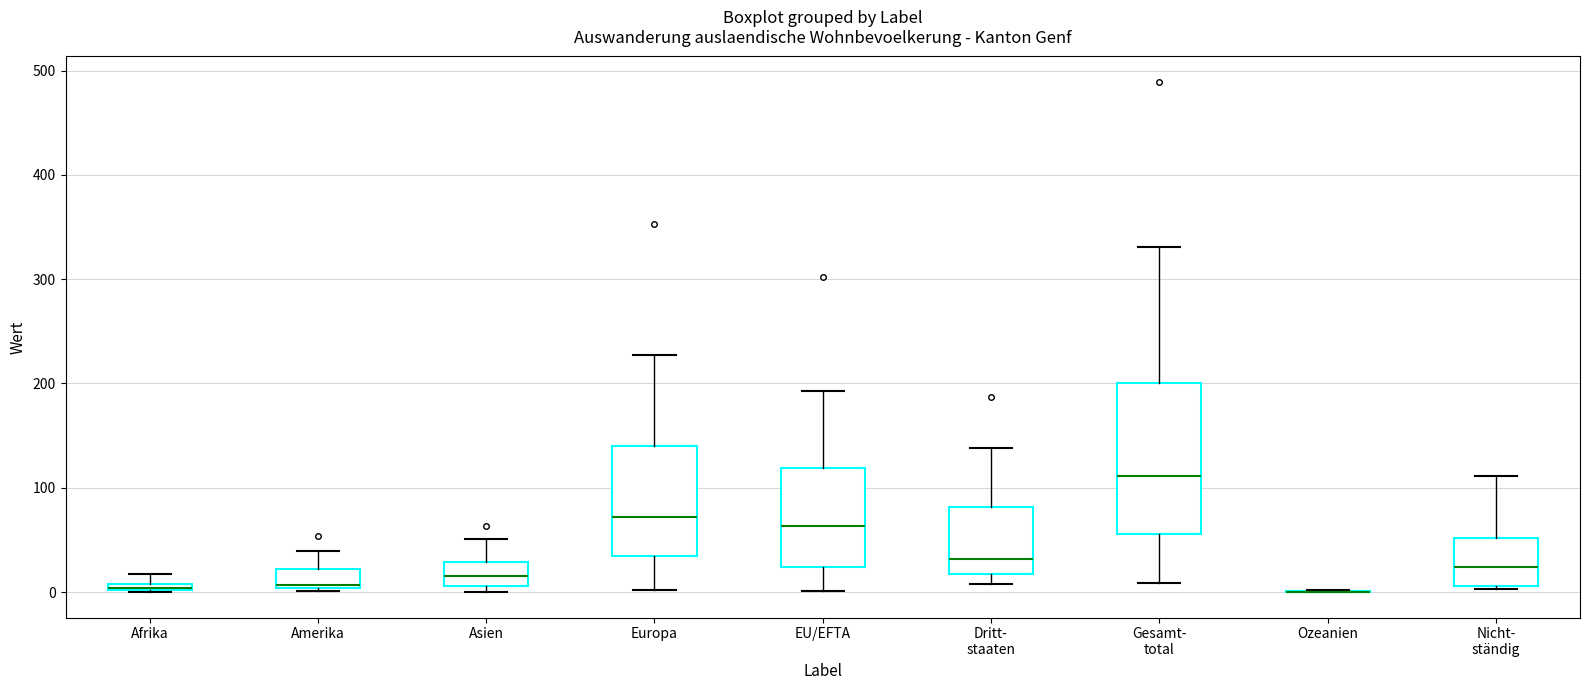

Which box is the tallest, from its lower edge to its upper edge?

Gesamt- total